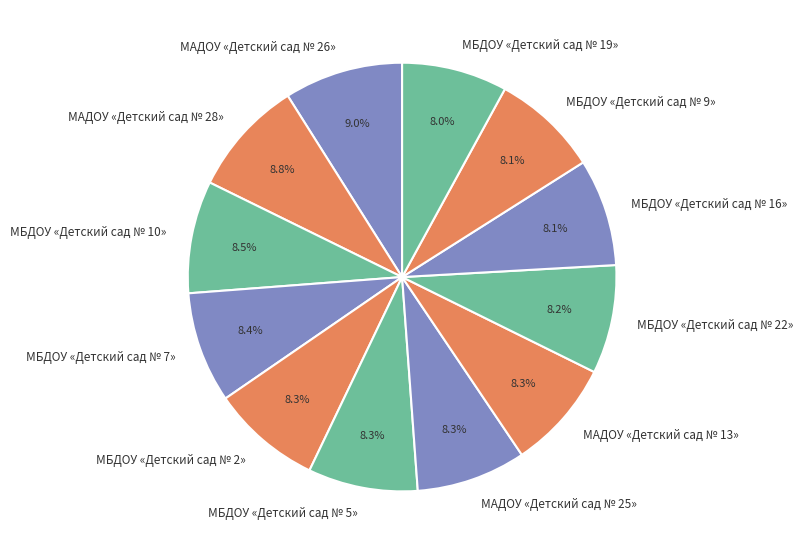

Do МБДОУ «Детский сад № 22» and МАДОУ «Детский сад № 25» together represent more than half of the pie?

No